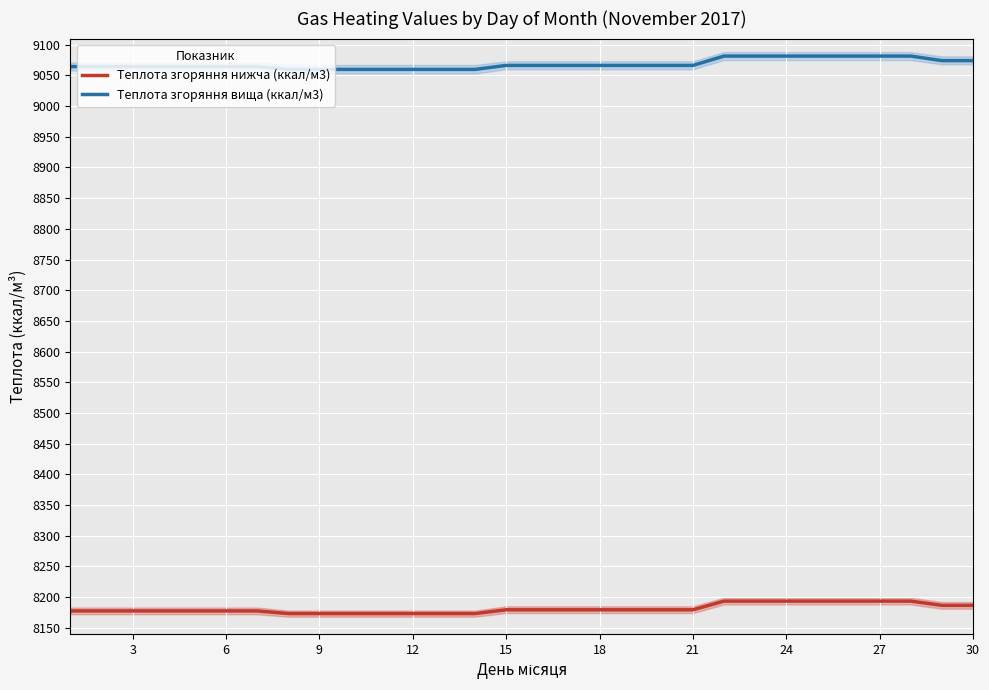

What is the difference between the second highest and second lowest values in the Теплота згоряння нижча (ккал/м3) series?

20.3